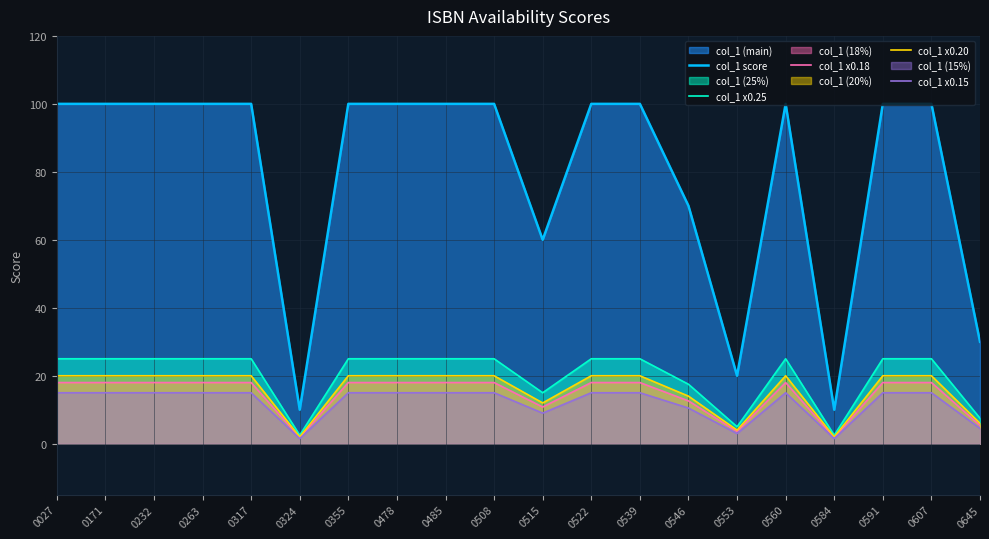

Reading left to right, what are all the values shown in this chart?

col_1 score: 100.0	100.0	100.0	100.0	100.0	10.0	100.0	100.0	100.0	100.0	60.0	100.0	100.0	70.0	20.0	100.0	10.0	100.0	100.0	30.0
col_1 x0.25: 25.0	25.0	25.0	25.0	25.0	2.5	25.0	25.0	25.0	25.0	15.0	25.0	25.0	17.5	5.0	25.0	2.5	25.0	25.0	7.5
col_1 x0.18: 18.0	18.0	18.0	18.0	18.0	1.8	18.0	18.0	18.0	18.0	10.8	18.0	18.0	12.6	3.6	18.0	1.8	18.0	18.0	5.4
col_1 x0.20: 20.0	20.0	20.0	20.0	20.0	2.0	20.0	20.0	20.0	20.0	12.0	20.0	20.0	14.0	4.0	20.0	2.0	20.0	20.0	6.0
col_1 x0.15: 15.0	15.0	15.0	15.0	15.0	1.5	15.0	15.0	15.0	15.0	9.0	15.0	15.0	10.5	3.0	15.0	1.5	15.0	15.0	4.5